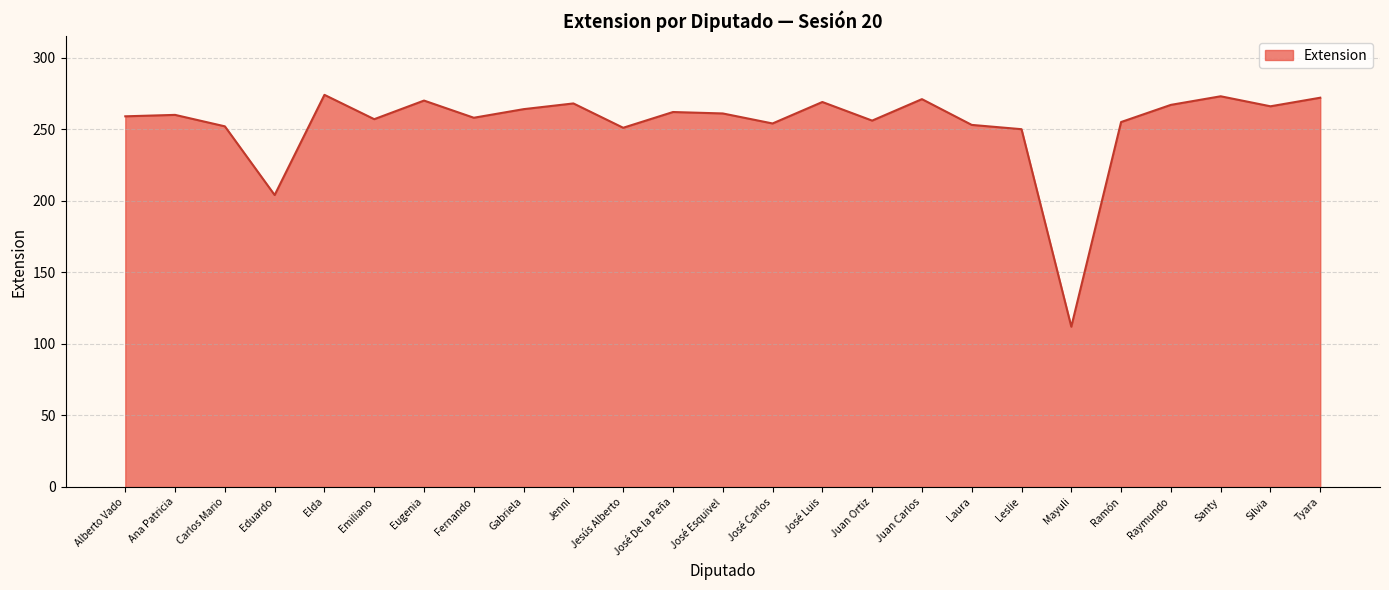

Approximately how many times larger is the value at Silvia compared to José De la Peña?

1.0